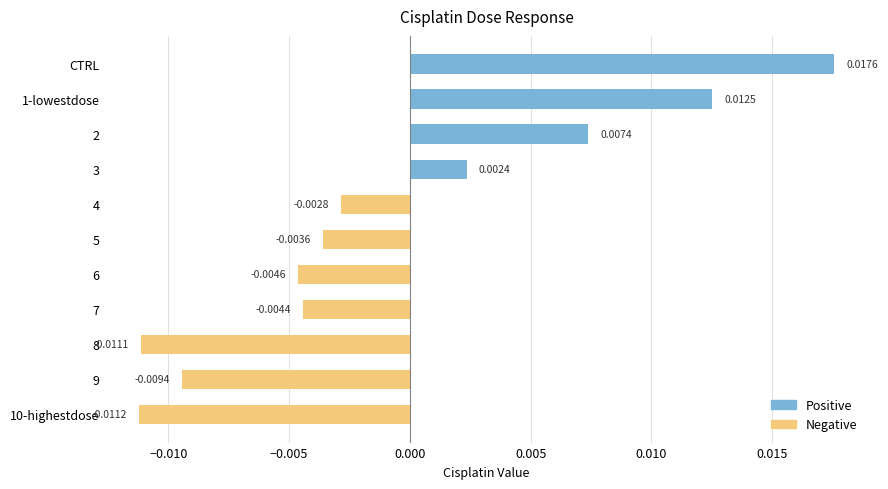

Between 7 and 6, which is larger?

7